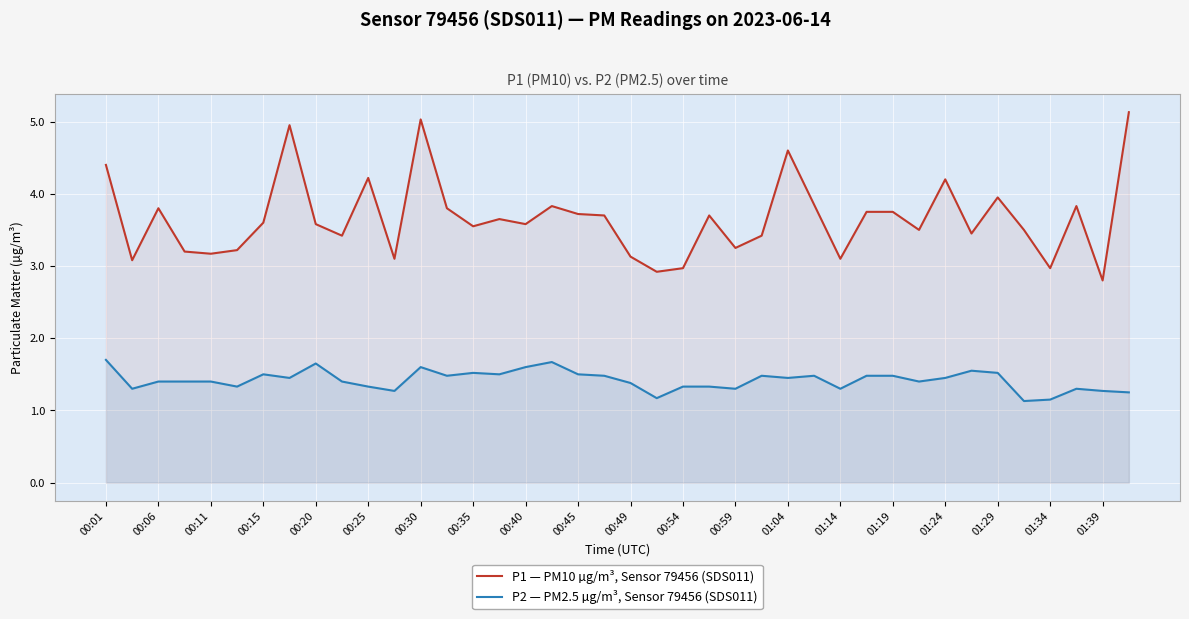

True or false: P1 — PM10 µg/m³, Sensor 79456 (SDS011) and P2 — PM2.5 µg/m³, Sensor 79456 (SDS011) cross at least once.

False